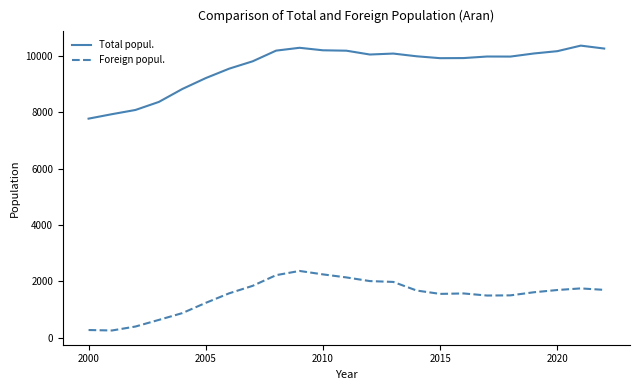

True or false: Total popul. and Foreign popul. intersect in this chart.

False